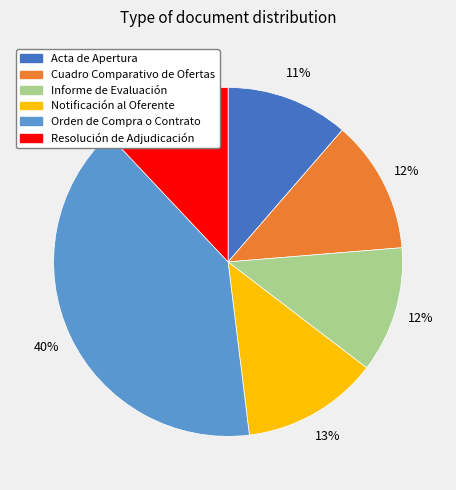

Between Informe de Evaluación and Notificación al Oferente, which is larger?

Notificación al Oferente